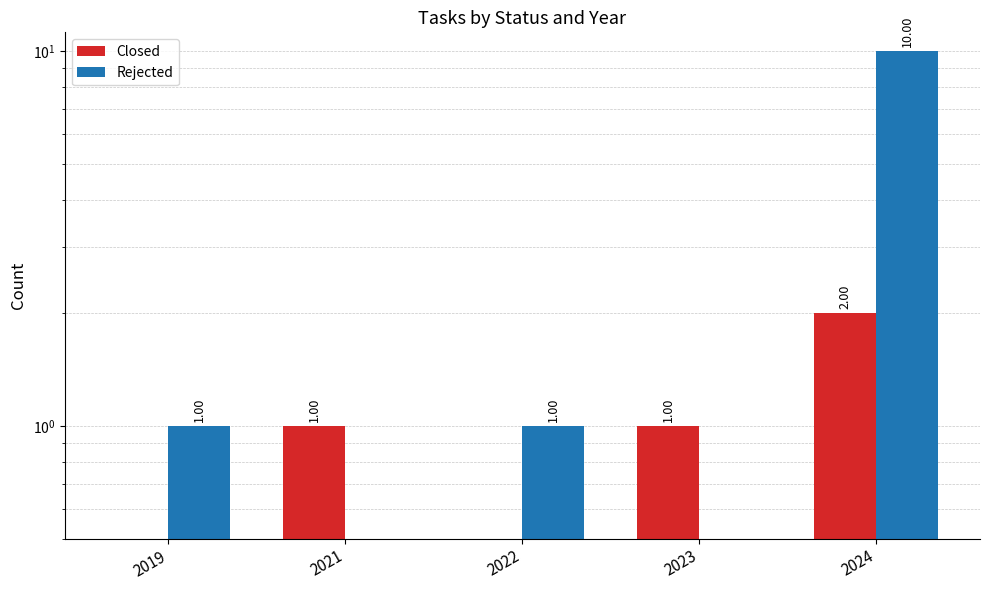

What is the difference between the maximum and minimum values in the Rejected series?

10